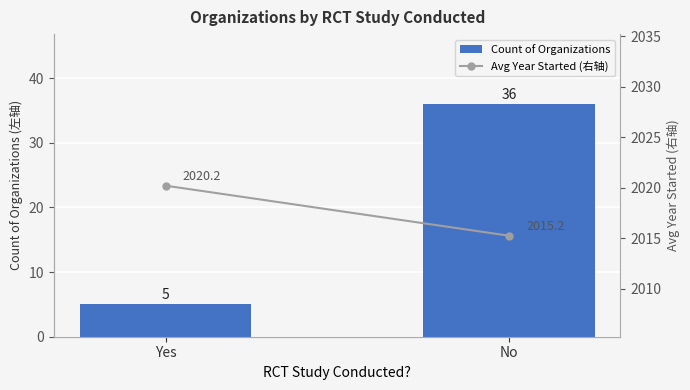

Reading left to right, extract all data points from this chart.

Count of Organizations: 5.0	36.0
Avg Year Started (右轴): 2020.2	2015.2